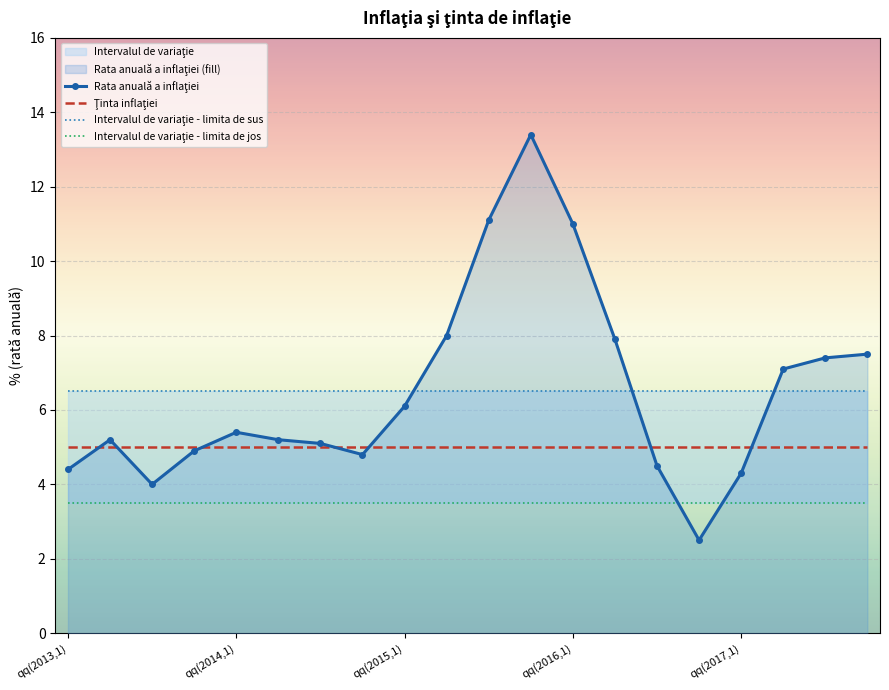

What is the minimum value shown in the chart?

2.5